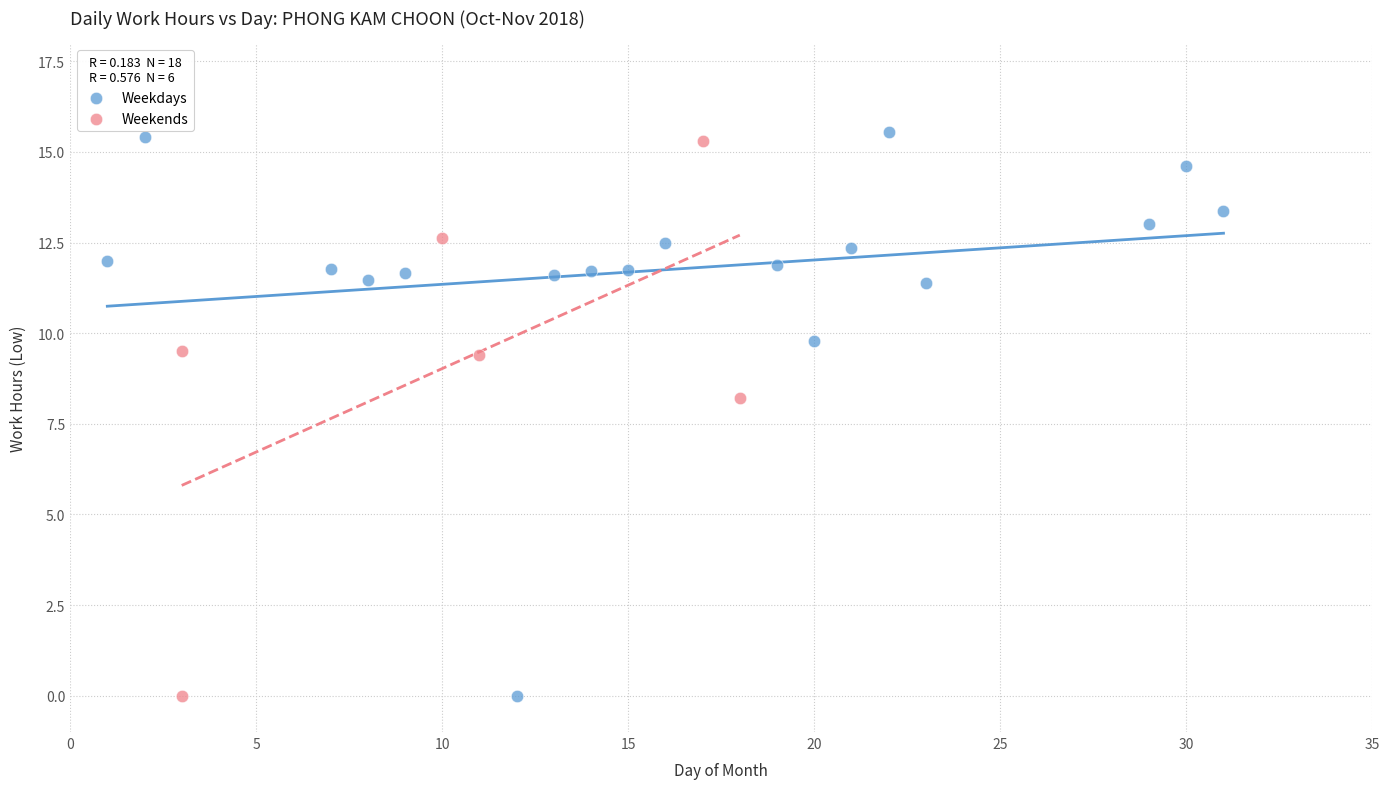

What are all the series names shown in the legend?

Weekdays, Weekends